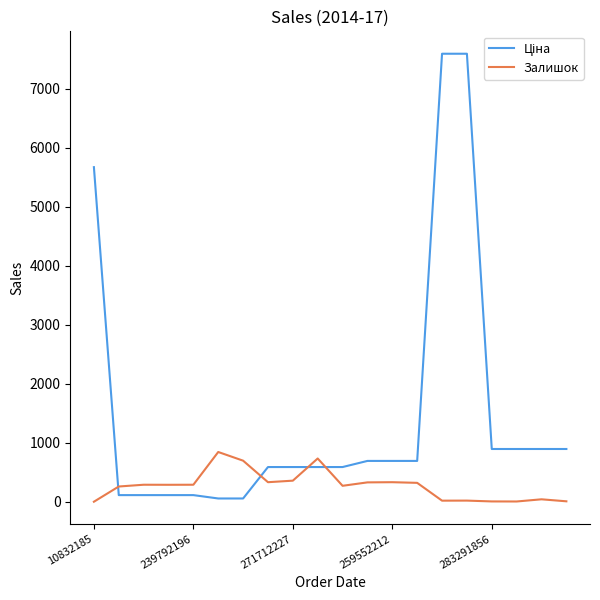

What is the greatest value displayed?

7596.5